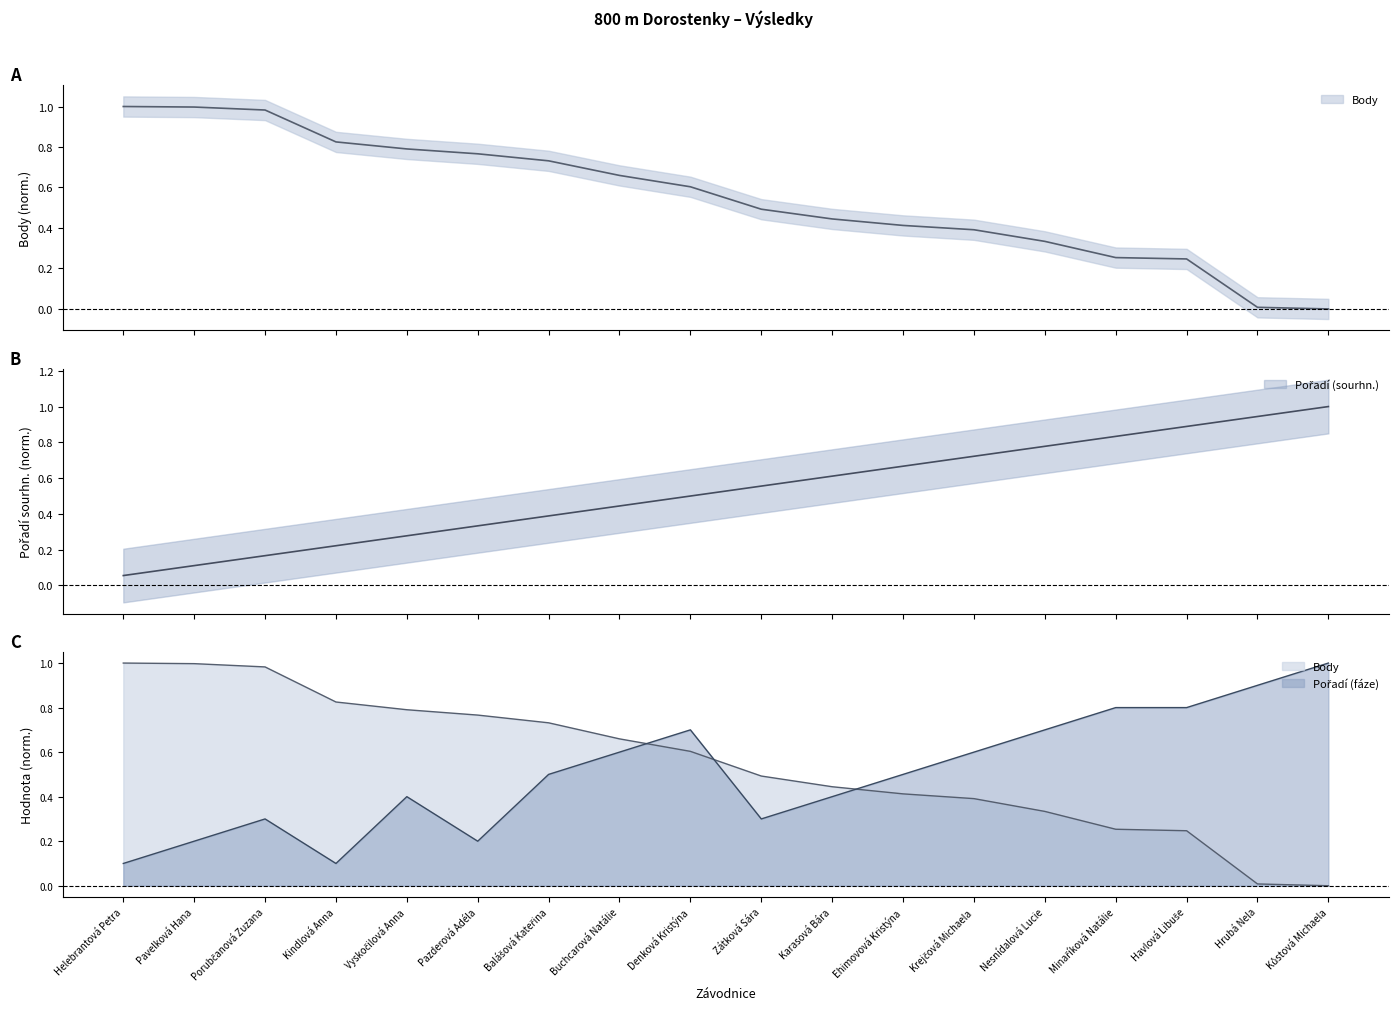

The Pořadí (sourhn.) series shows 0.0 at Porubčanová Zuzana. True or false?

False